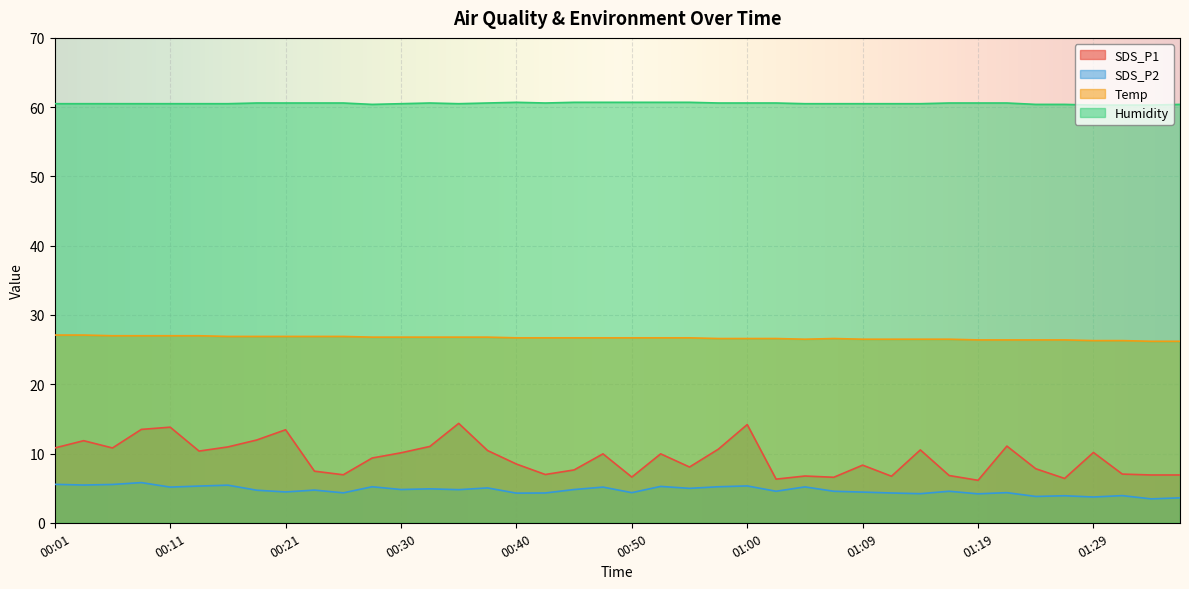

At which label is Humidity closest to 60?

01:29